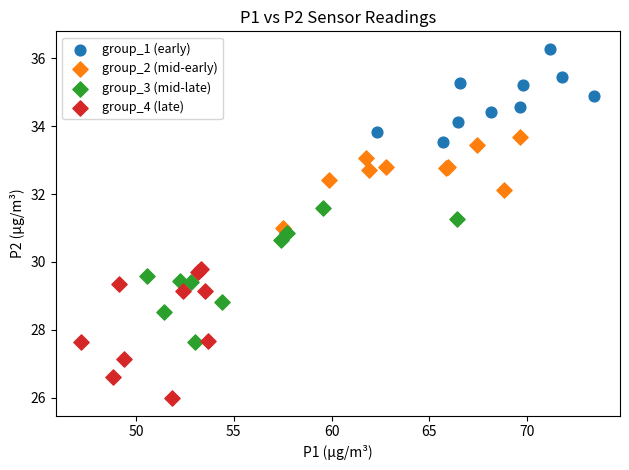

Which series has the largest Y range (max minus min)?

group_3 (mid-late)